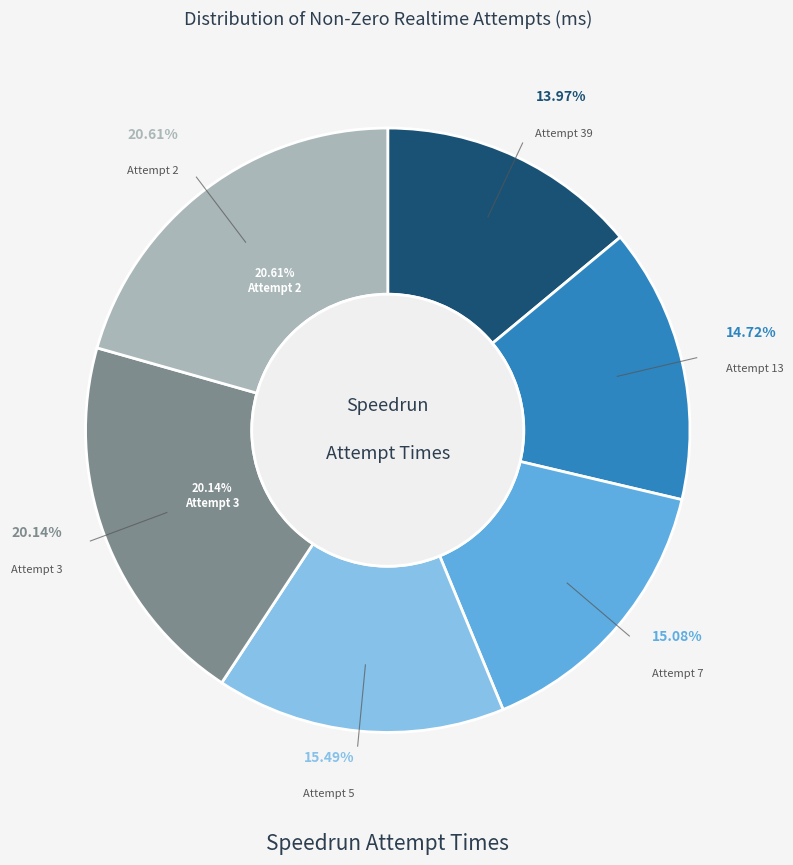

Count the number of slices in the pie.

6